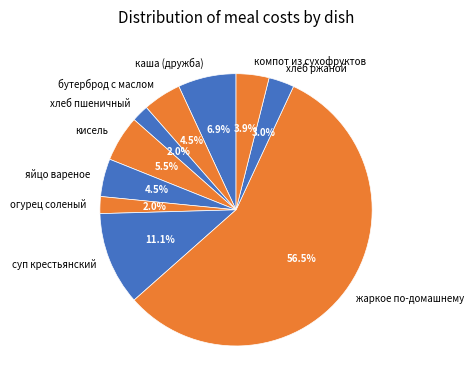

To the nearest percent, what portion does хлеб пшеничный represent?

2%